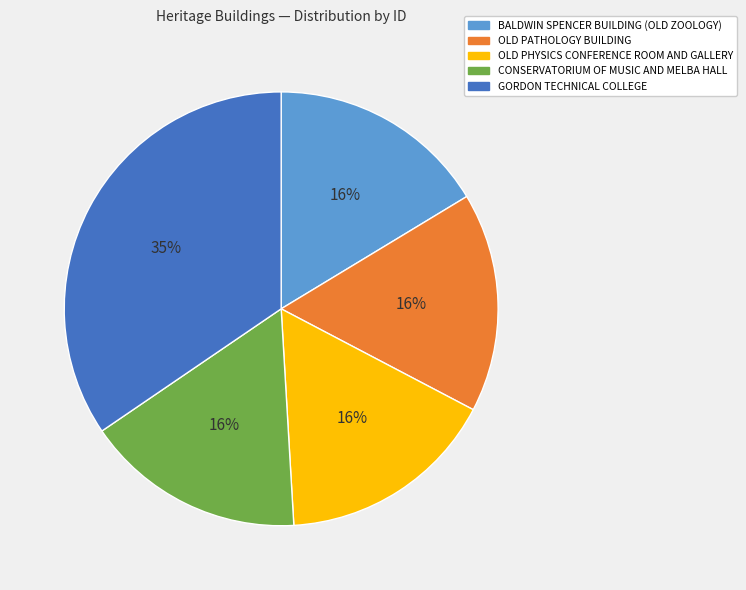

How many slices are in this pie chart?

5